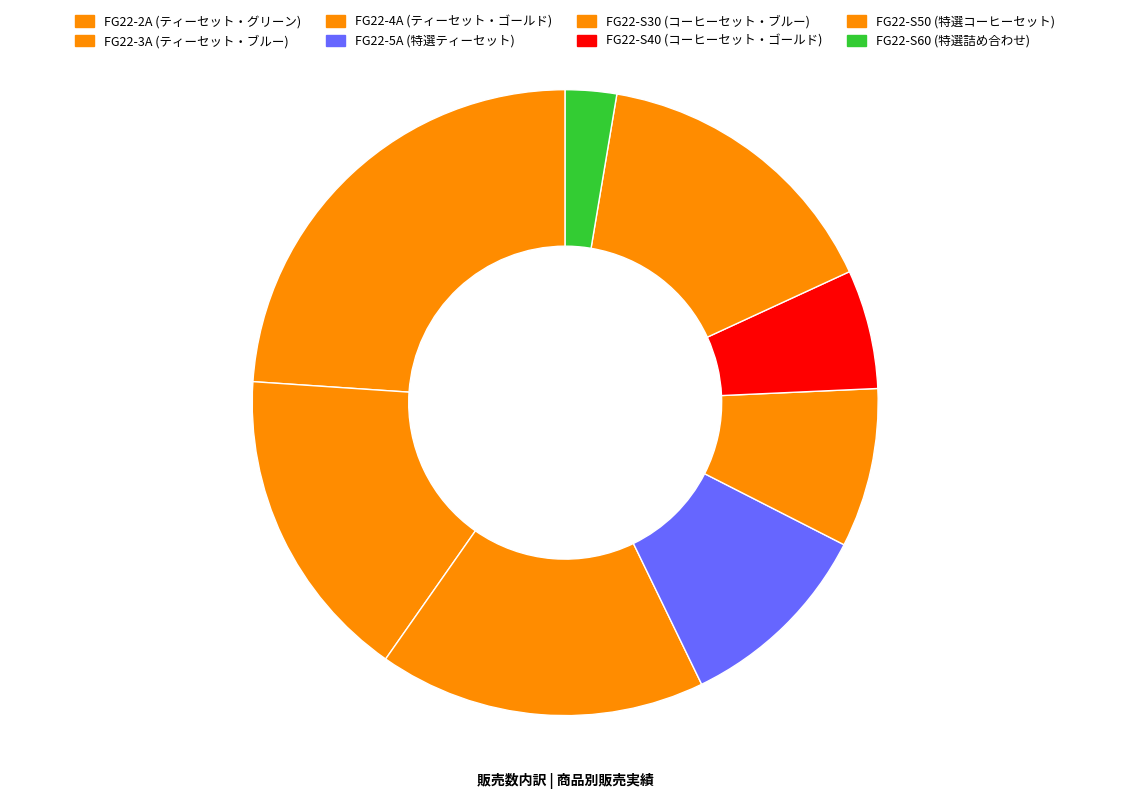

To the nearest percent, what percentage of the pie is FG22-S50?

15%